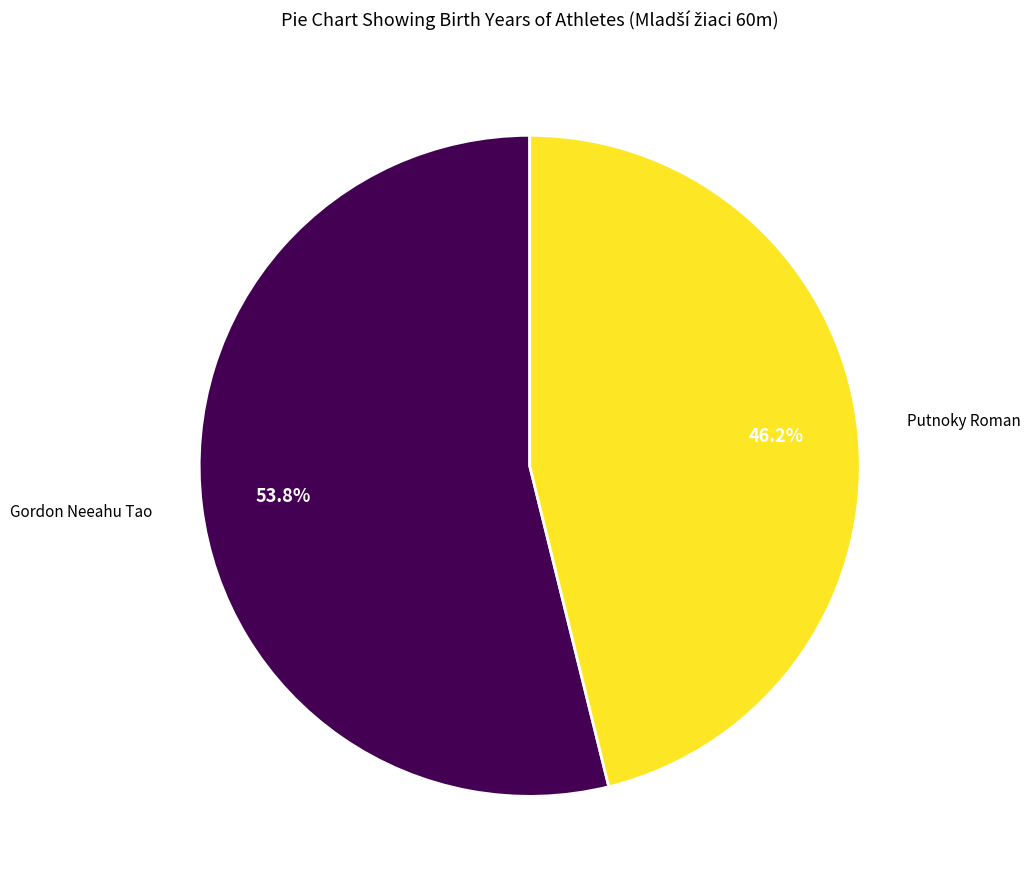

Does any single category account for the majority?

Yes